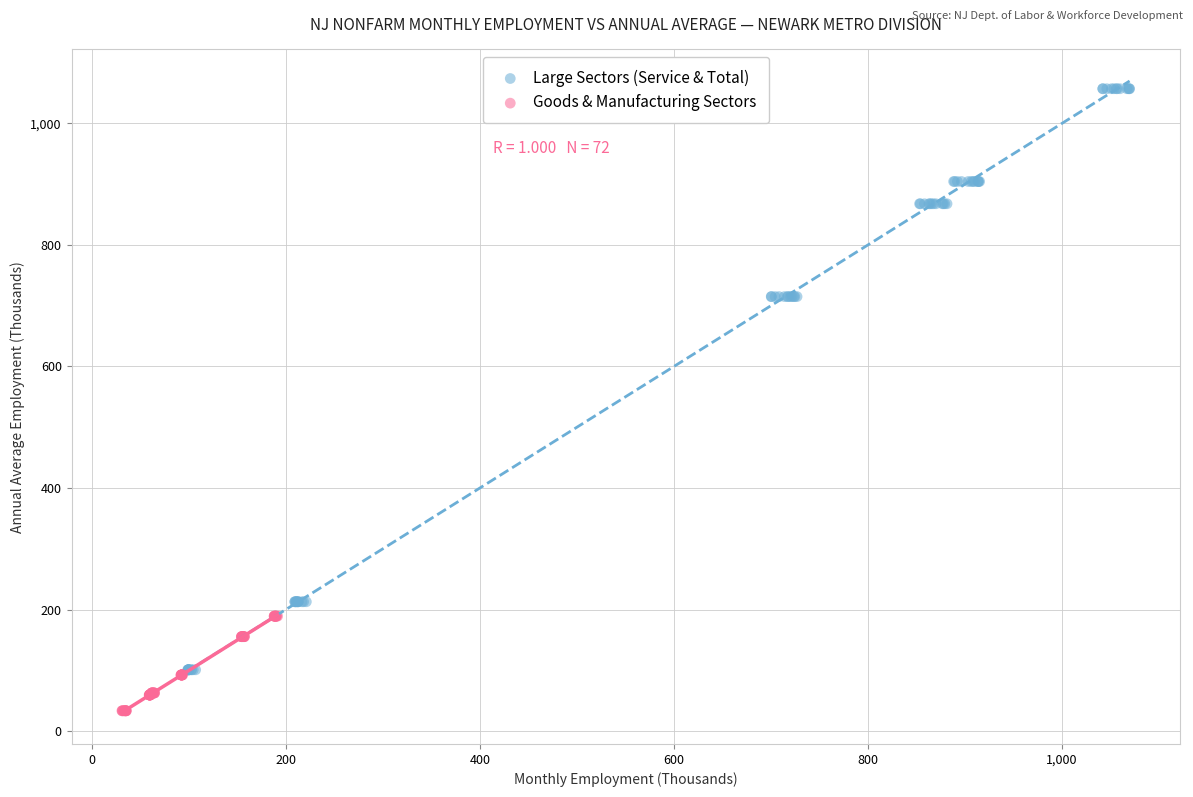

Which series has the largest Y range (max minus min)?

Large Sectors (Service & Total)